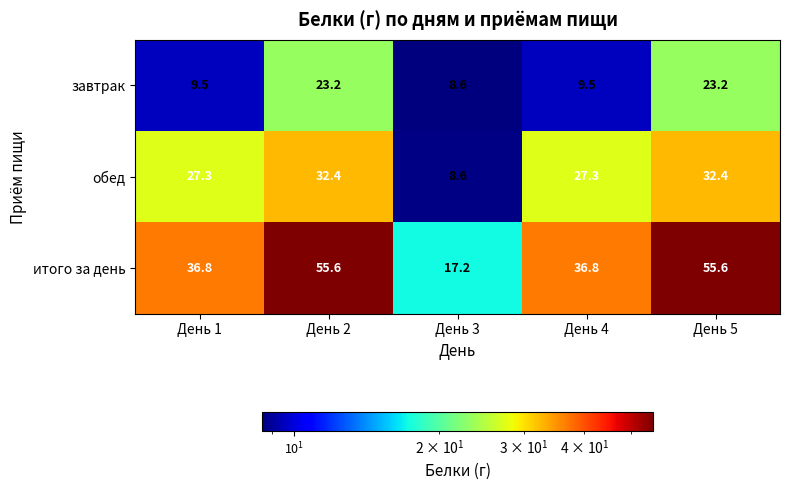

What is the difference between the обед values at День 5 and День 3?

23.8